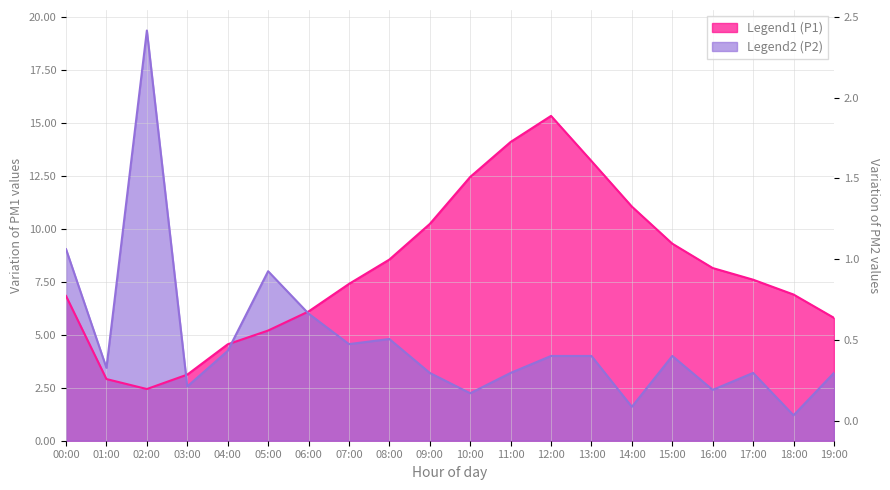

True or false: P2 has a value of 3.8 at 16:00.

False